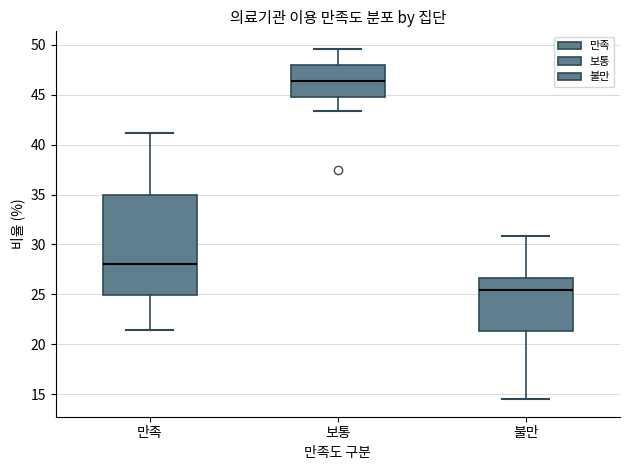

Reading left to right, transcribe this box plot: for each box, give where its median line is, the range the box spans, and where its two whiskers end, as read against the y-axis. The values are not printed on the chart, so give them approximately, as read against the axis.

만족: median 28.0, box 25.0 to 35.0, whiskers 21.5 to 41.0
보통: median 46.5, box 45.0 to 48.0, whiskers 43.5 to 49.5
불만: median 25.5, box 21.5 to 26.5, whiskers 14.5 to 31.0